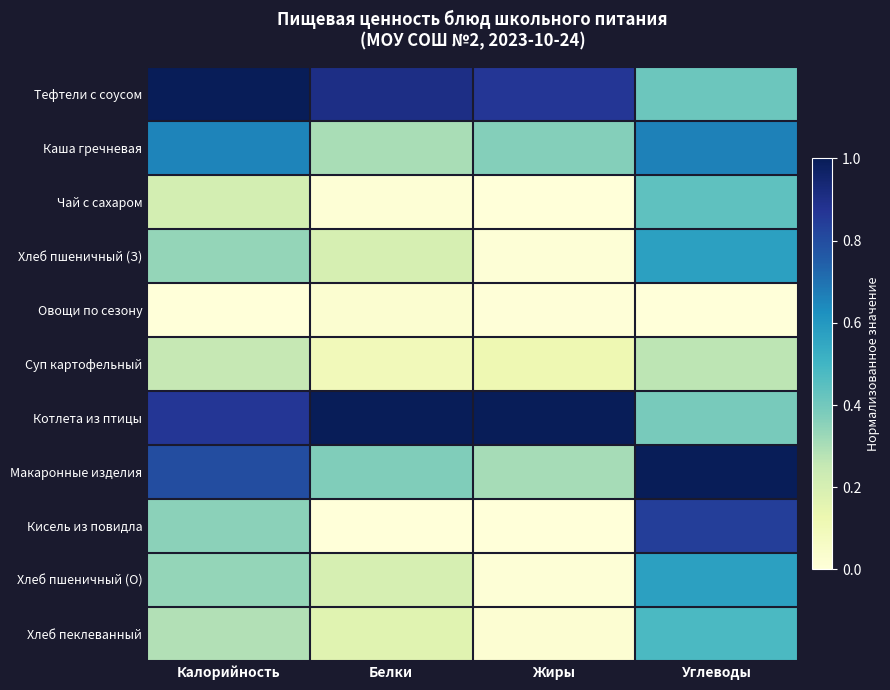

Reading left to right, extract all data points from this chart.

Тефтели с соусом: Калорийность=1.0	Белки=0.9	Жиры=0.9	Углеводы=0.4
Каша гречневая: Калорийность=0.7	Белки=0.3	Жиры=0.4	Углеводы=0.7
Чай с сахаром: Калорийность=0.2	Белки=0.0	Жиры=0.0	Углеводы=0.4
Хлеб пшеничный (З): Калорийность=0.3	Белки=0.2	Жиры=0.0	Углеводы=0.6
Овощи по сезону: Калорийность=0.0	Белки=0.0	Жиры=0.0	Углеводы=0.0
Суп картофельный: Калорийность=0.3	Белки=0.1	Жиры=0.1	Углеводы=0.3
Котлета из птицы: Калорийность=0.9	Белки=1.0	Жиры=1.0	Углеводы=0.4
Макаронные изделия: Калорийность=0.8	Белки=0.4	Жиры=0.3	Углеводы=1.0
Кисель из повидла: Калорийность=0.4	Белки=0.0	Жиры=0.0	Углеводы=0.8
Хлеб пшеничный (О): Калорийность=0.3	Белки=0.2	Жиры=0.0	Углеводы=0.6
Хлеб пеклеванный: Калорийность=0.3	Белки=0.2	Жиры=0.0	Углеводы=0.5